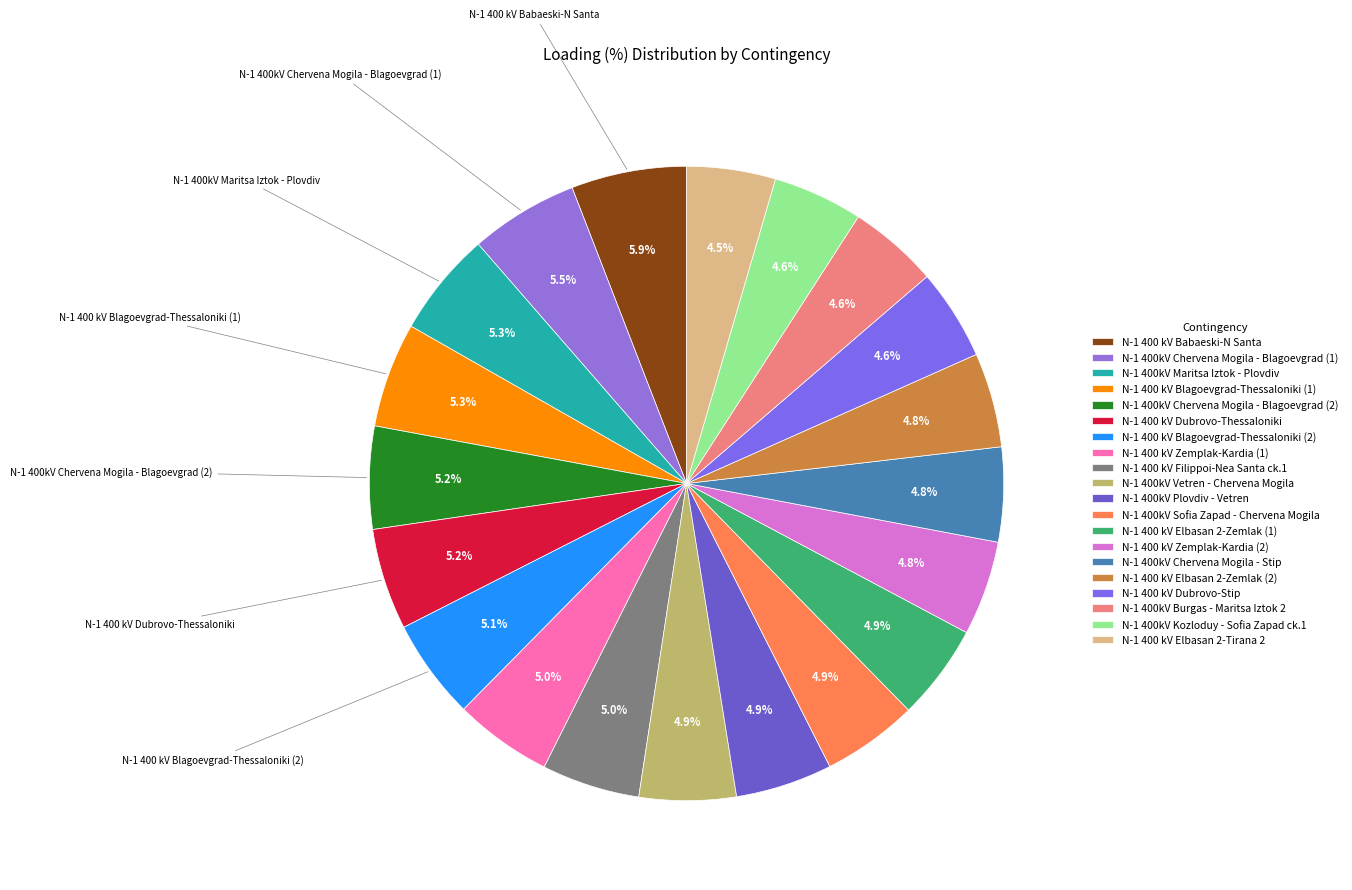

Is N-1 400 kV Filippoi-Nea Santa ck.1 the majority of the pie?

No